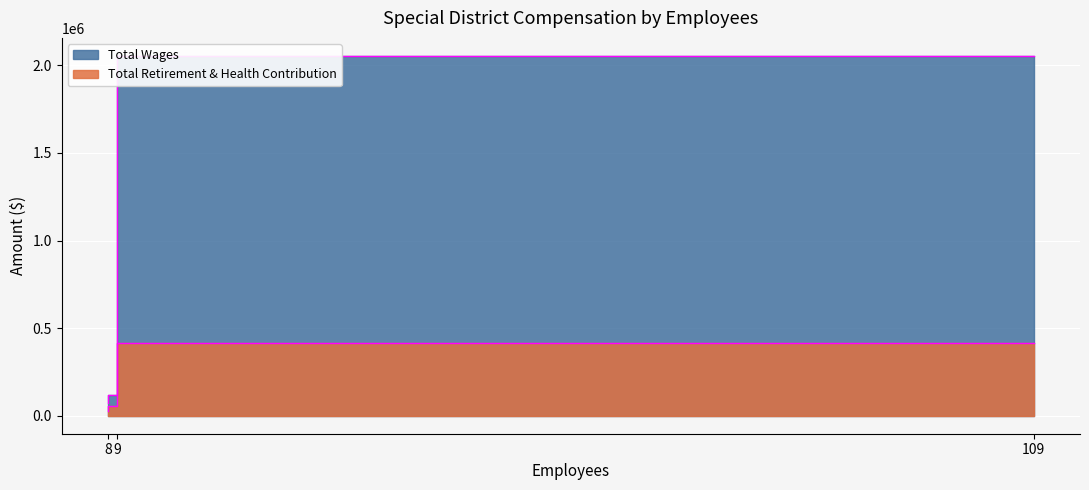

Is it true that Total Wages equals 115929 at Georgetown Divide Resource Conservation?

True